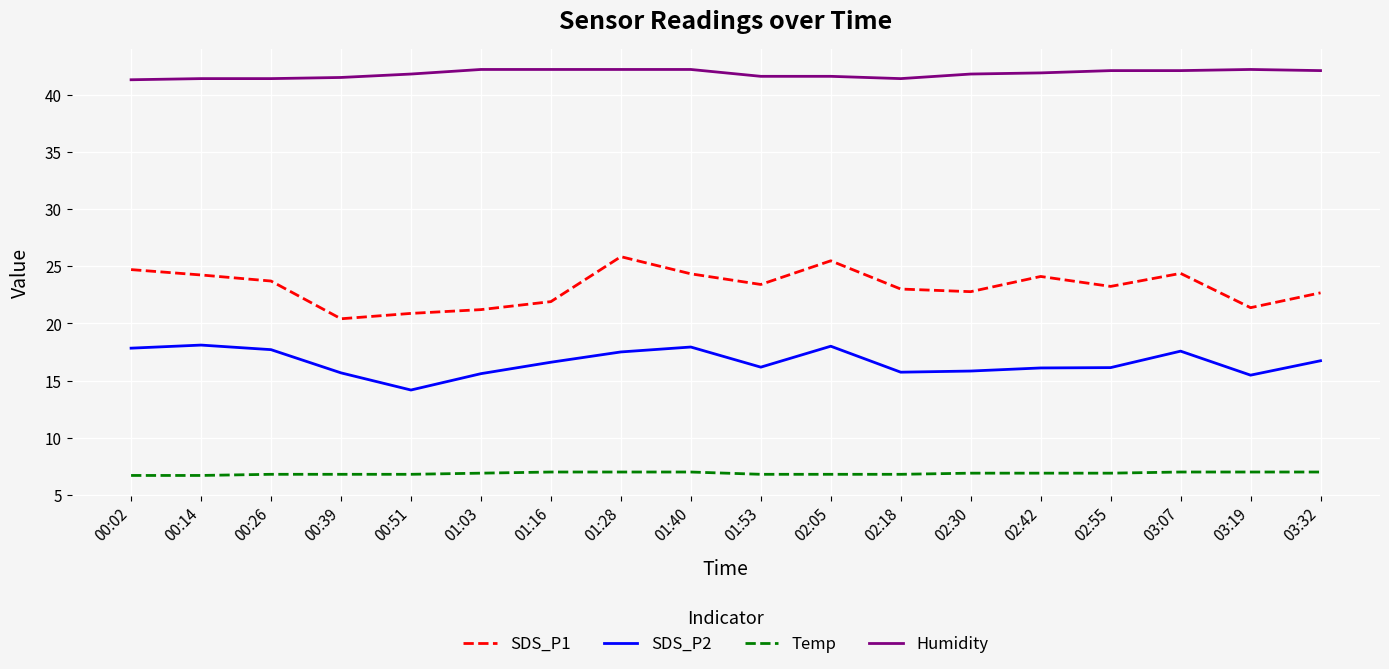

True or false: Temp and SDS_P2 cross at least once.

False